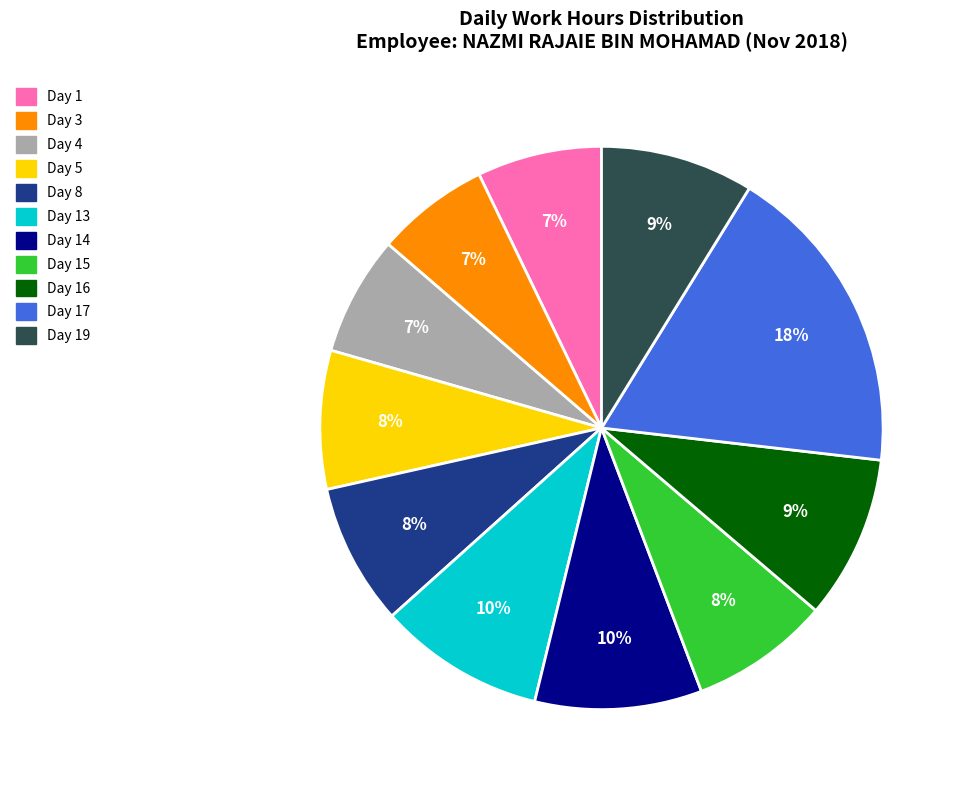

Is there any slice that represents more than half of the pie?

No